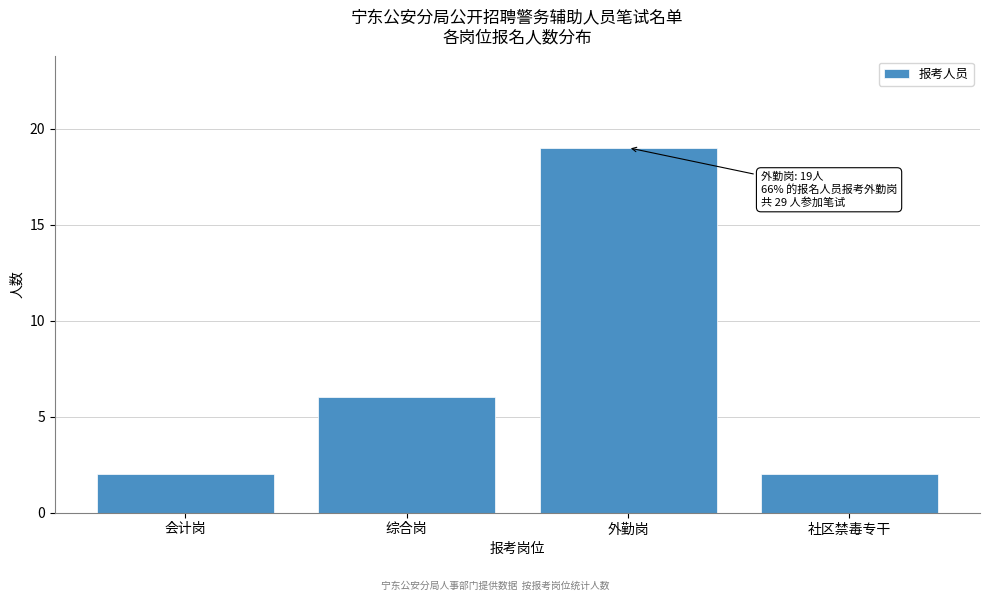

Reading right to left, transcribe all the data shown in this chart.

2	19	6	2